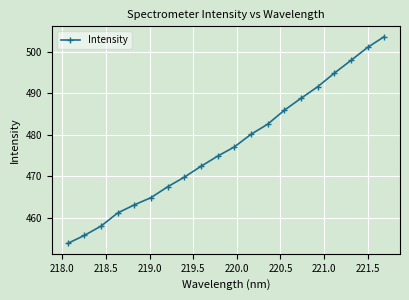

True or false: the data has more than 0 interior local peaks.

False